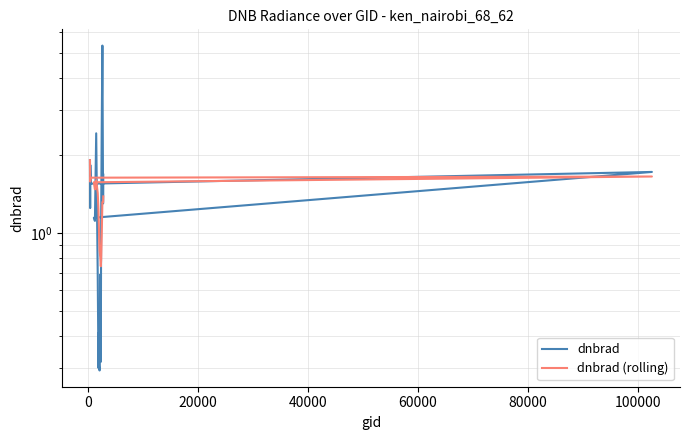

How many interior local peaks does the dnbrad (rolling) series have?

2